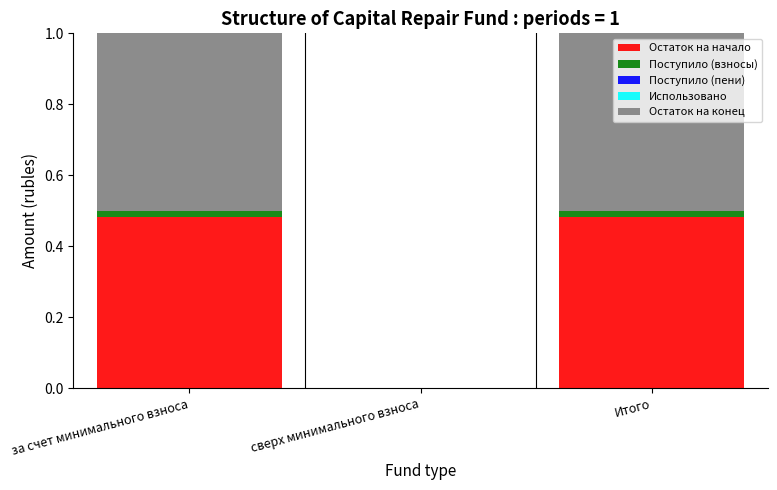

What is the sum of all Остаток на начало values?

1.0